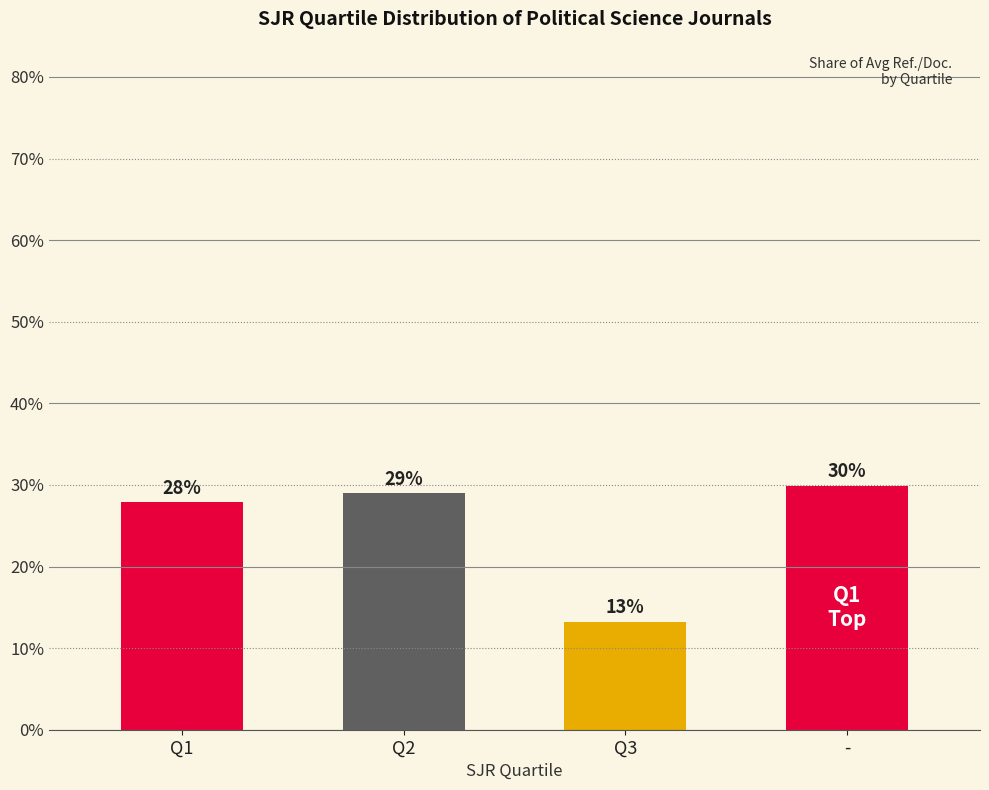

Rank the categories by value from lowest to highest.

Q3, Q1, Q2, -